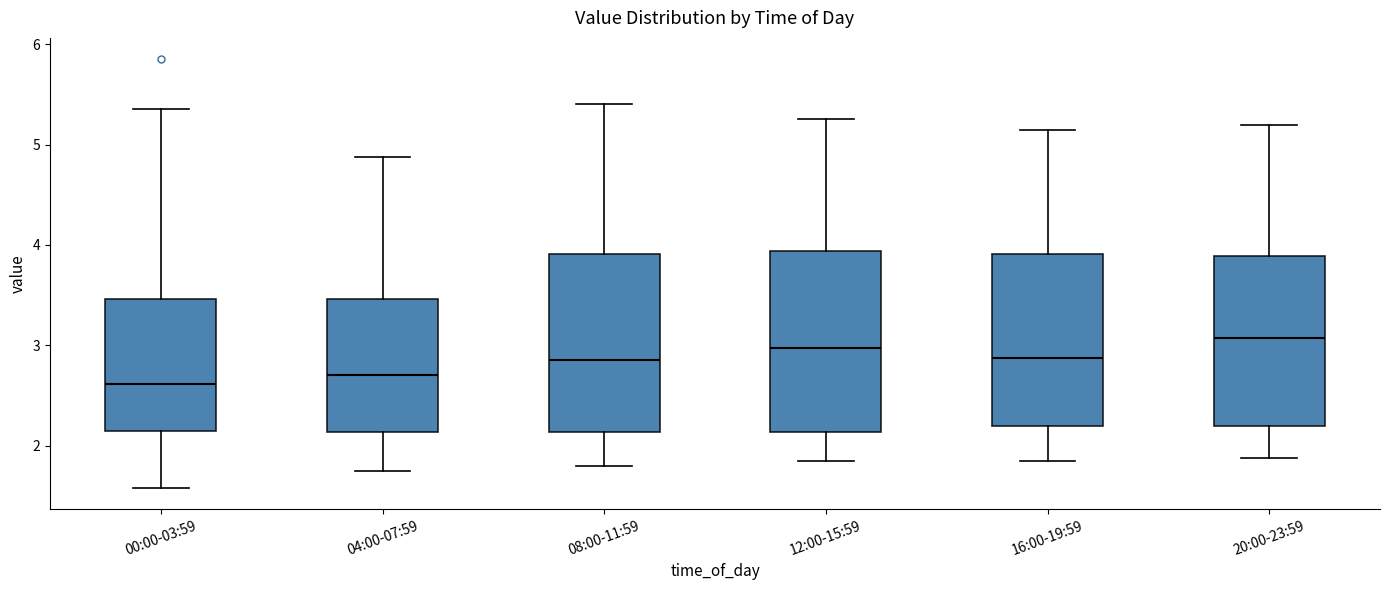

Reading left to right, transcribe this box plot: for each box, give where its median line is, the range the box spans, and where its two whiskers end, as read against the y-axis. The values are not printed on the chart, so give them approximately, as read against the axis.

00:00-03:59: median 2.6, box 2.1 to 3.5, whiskers 1.6 to 5.4
04:00-07:59: median 2.7, box 2.1 to 3.5, whiskers 1.8 to 4.9
08:00-11:59: median 2.9, box 2.1 to 3.9, whiskers 1.8 to 5.4
12:00-15:59: median 3.0, box 2.1 to 3.9, whiskers 1.9 to 5.3
16:00-19:59: median 2.9, box 2.2 to 3.9, whiskers 1.9 to 5.2
20:00-23:59: median 3.1, box 2.2 to 3.9, whiskers 1.9 to 5.2